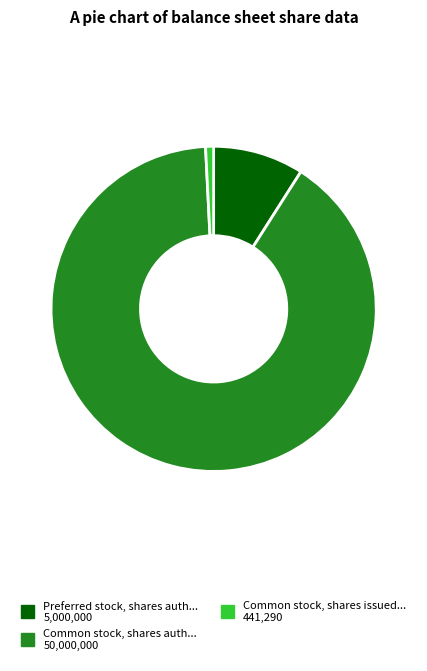

Is there any slice that represents more than half of the pie?

Yes